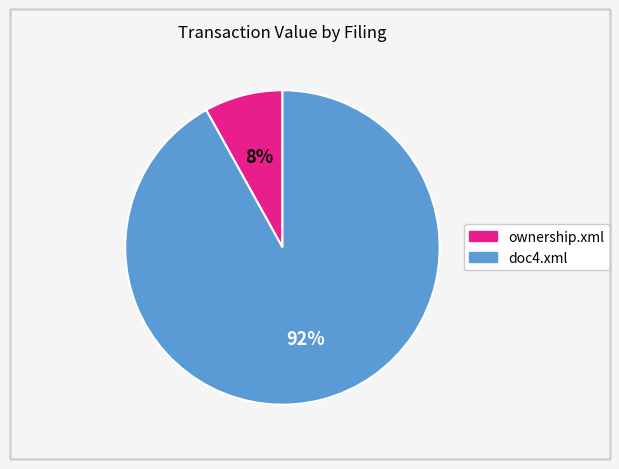

Count the number of slices in the pie.

2